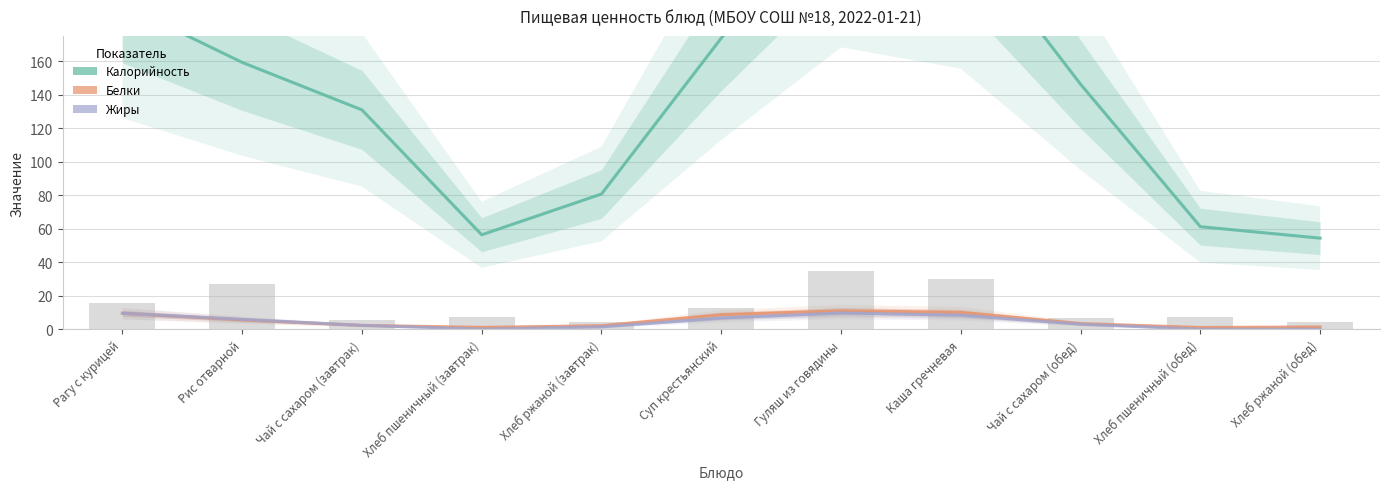

What is the value of the Белки bar at the 8th from the left?

10.0